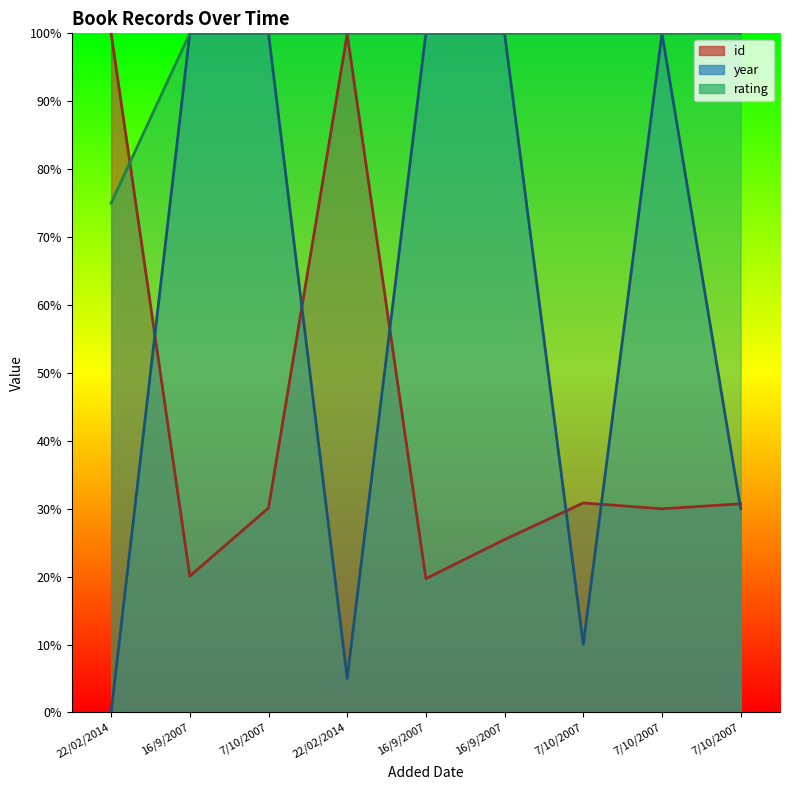

Rank the series at 16/9/2007 from highest to lowest value.

year, rating, id